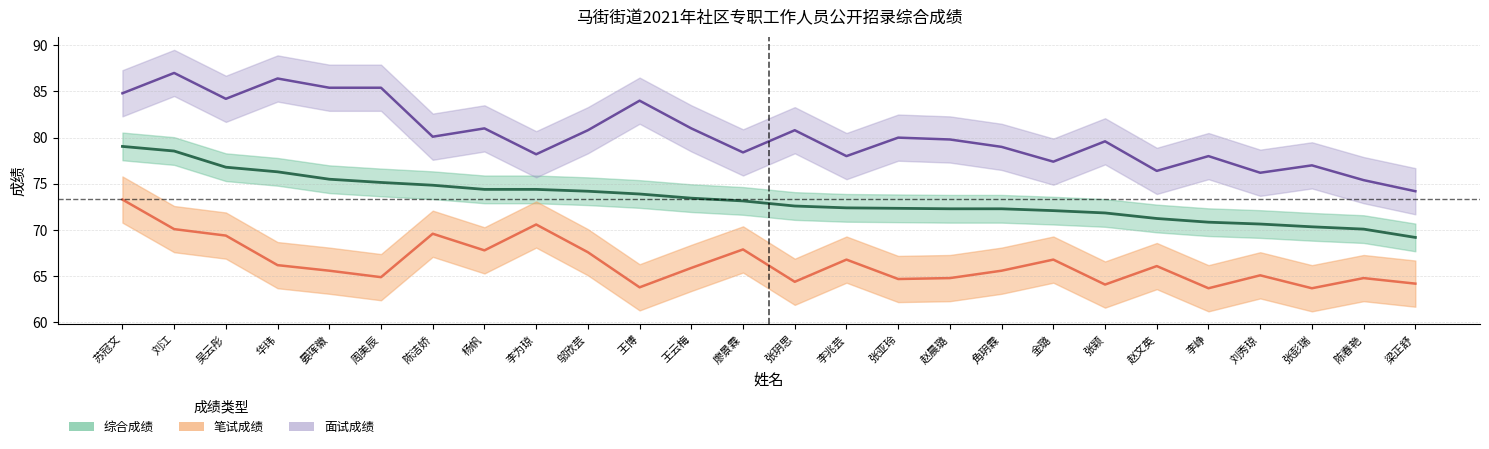

At how many categories does at least one series exceed 78?

18